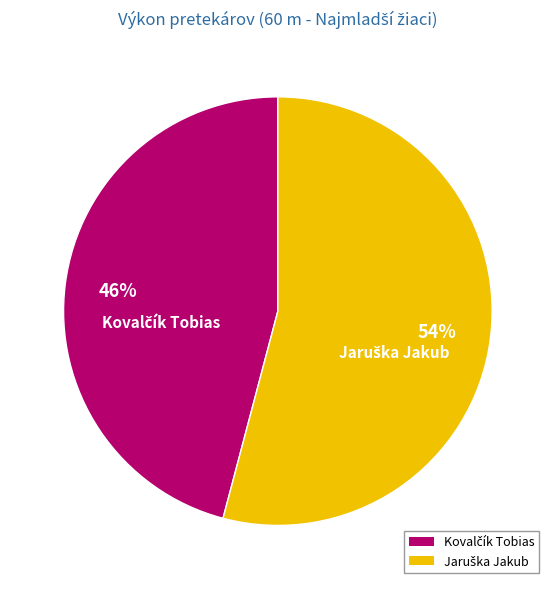

To the nearest percent, what is the difference between the largest and smallest slice percentages?

8%